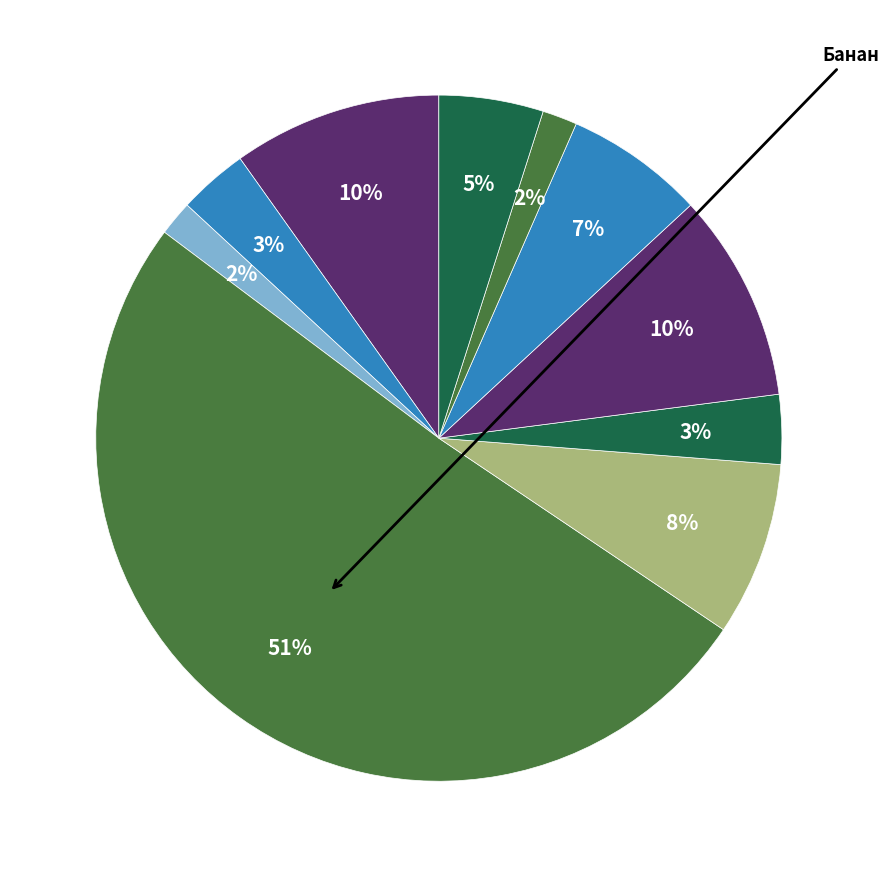

Which slice is the largest?

Банан